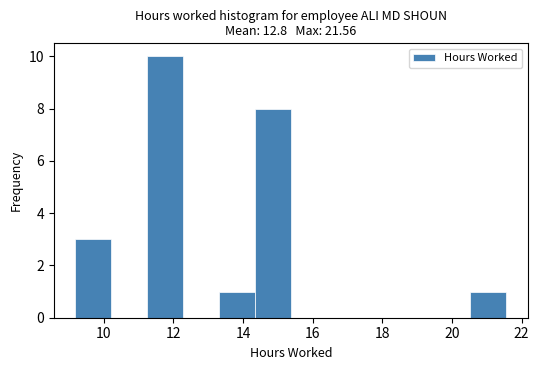

What is the height of the bar covering 11.2 to 12.2 on the x-axis? Neither the bar edges nor the heights are printed on the chart, so give them approximately, as read against the axes.

10